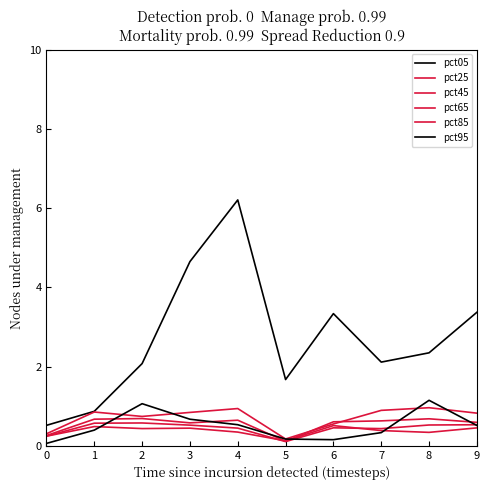

Between which two adjacent categories do pct25 and pct95 first intersect?

1 and 2